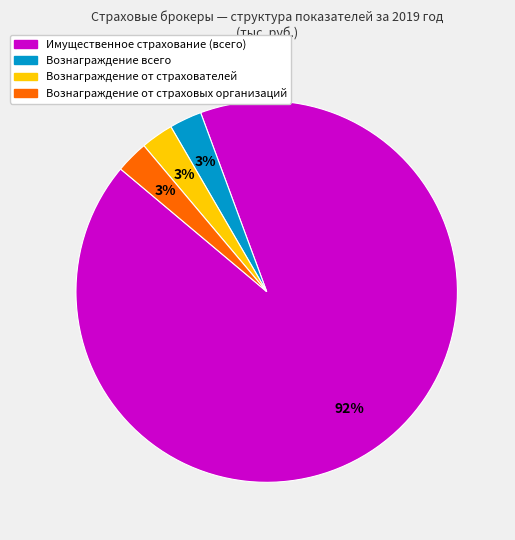

Which slice is the largest?

Имущественное страхование (всего)